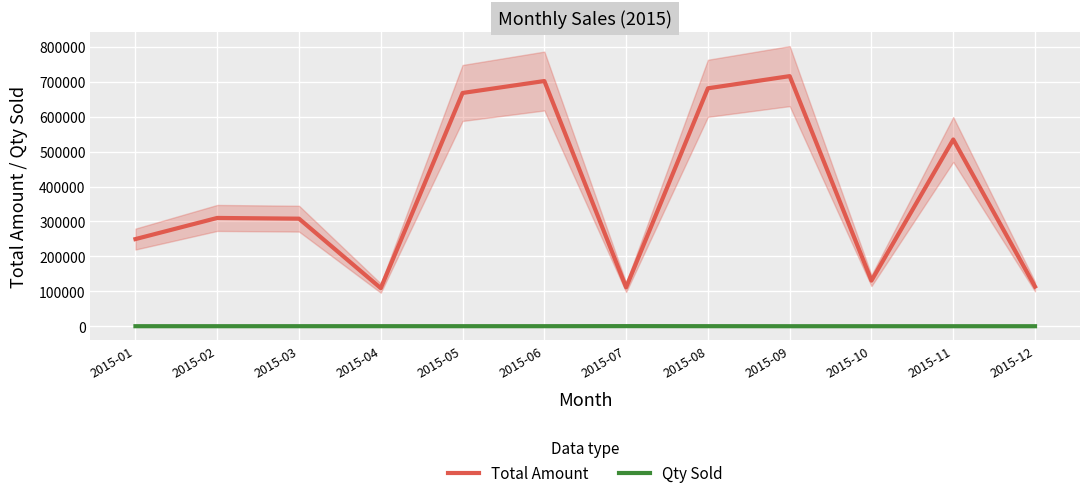

Is this an area chart (filled region under the line)?

No